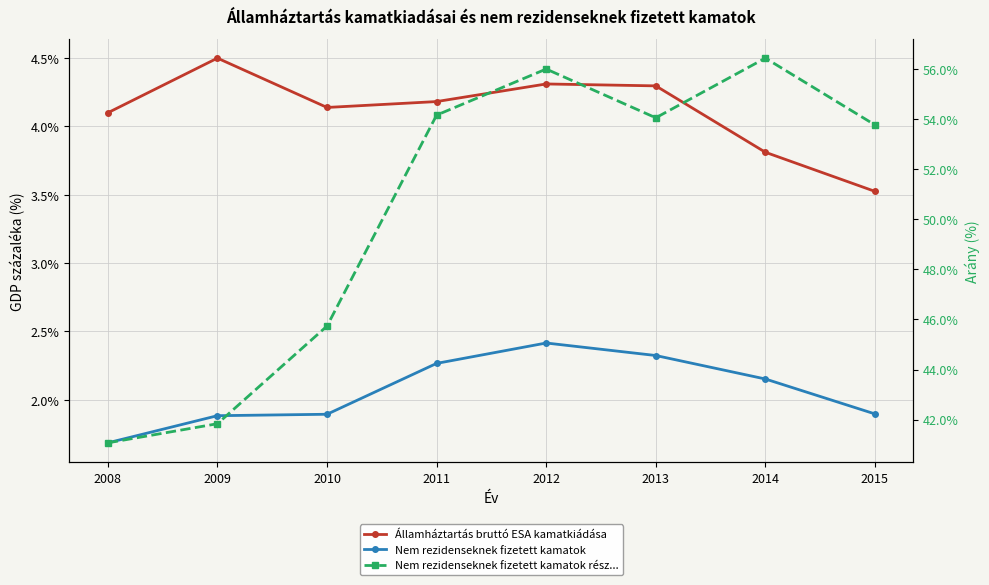

Which series has the largest range (max minus min)?

Nem rezidenseknek fizetett kamatok rész...